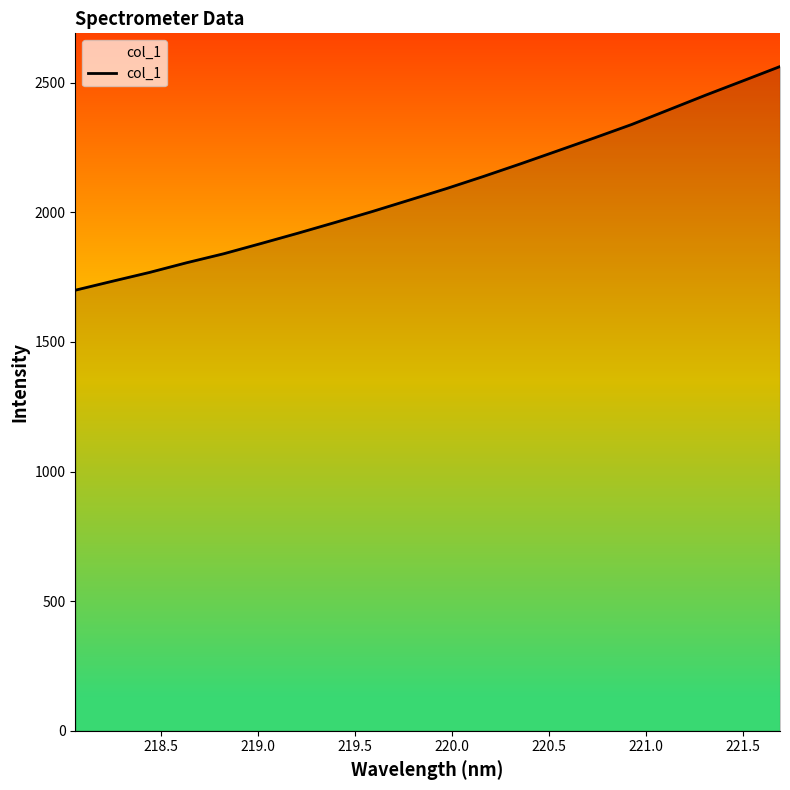

What is the smallest value displayed?

1699.3